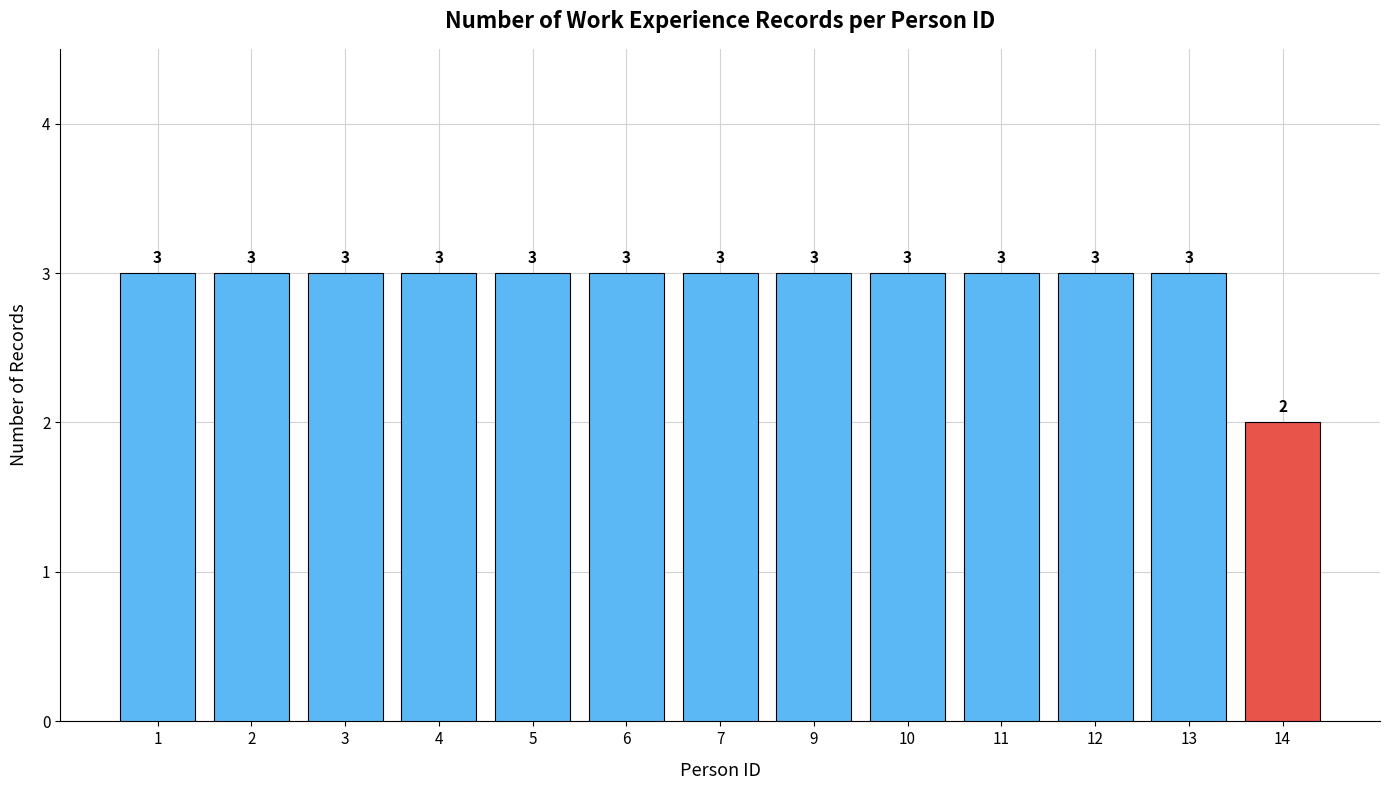

What is the sum of all values?

38